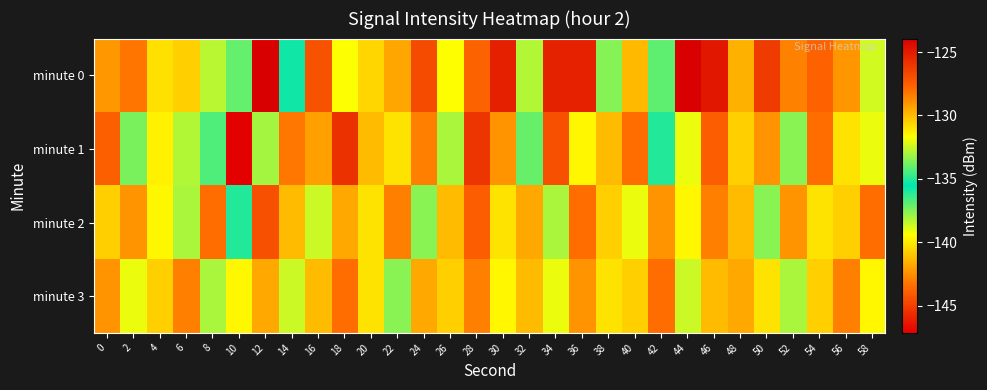

Reading left to right, extract all data points from this chart.

minute 0: 0=-129.1	2=-128.2	4=-131.0	6=-130.5	8=-132.8	10=-134.0	12=-123.9	14=-135.8	16=-127.1	18=-131.7	20=-130.7	22=-129.4	24=-126.8	26=-139.4	28=-127.7	30=-125.2	32=-132.8	34=-125.3	36=-125.2	38=-133.5	40=-141.3	42=-134.1	44=-124.0	46=-124.9	48=-129.7	50=-126.2	52=-142.8	54=-127.6	56=-129.0	58=-132.4
minute 1: 0=-127.6	2=-137.4	4=-131.3	6=-132.8	8=-136.7	10=-147.1	12=-138.0	14=-128.3	16=-129.2	18=-125.8	20=-130.0	22=-131.0	24=-128.5	26=-133.0	28=-126.0	30=-129.0	32=-134.0	34=-127.0	36=-131.5	38=-130.0	40=-128.0	42=-135.0	44=-132.0	46=-127.5	48=-130.5	50=-129.0	52=-133.5	54=-128.0	56=-131.0	58=-132.0
minute 2: 0=-130.5	2=-129.0	4=-131.5	6=-133.0	8=-128.0	10=-135.0	12=-127.0	14=-130.0	16=-132.5	18=-129.5	20=-131.0	22=-128.5	24=-133.5	26=-130.0	28=-127.5	30=-131.0	32=-129.5	34=-133.0	36=-128.0	38=-130.5	40=-132.0	42=-129.0	44=-131.5	46=-128.5	48=-130.0	50=-133.5	52=-129.0	54=-131.0	56=-130.5	58=-128.0
minute 3: 0=-129.0	2=-132.0	4=-130.5	6=-128.5	8=-133.0	10=-131.5	12=-129.5	14=-132.5	16=-130.0	18=-128.0	20=-131.0	22=-133.5	24=-129.5	26=-130.5	28=-128.5	30=-131.5	32=-130.0	34=-132.0	36=-129.0	38=-131.0	40=-130.5	42=-128.0	44=-132.5	46=-130.0	48=-129.5	50=-131.0	52=-133.0	54=-130.5	56=-128.5	58=-131.5